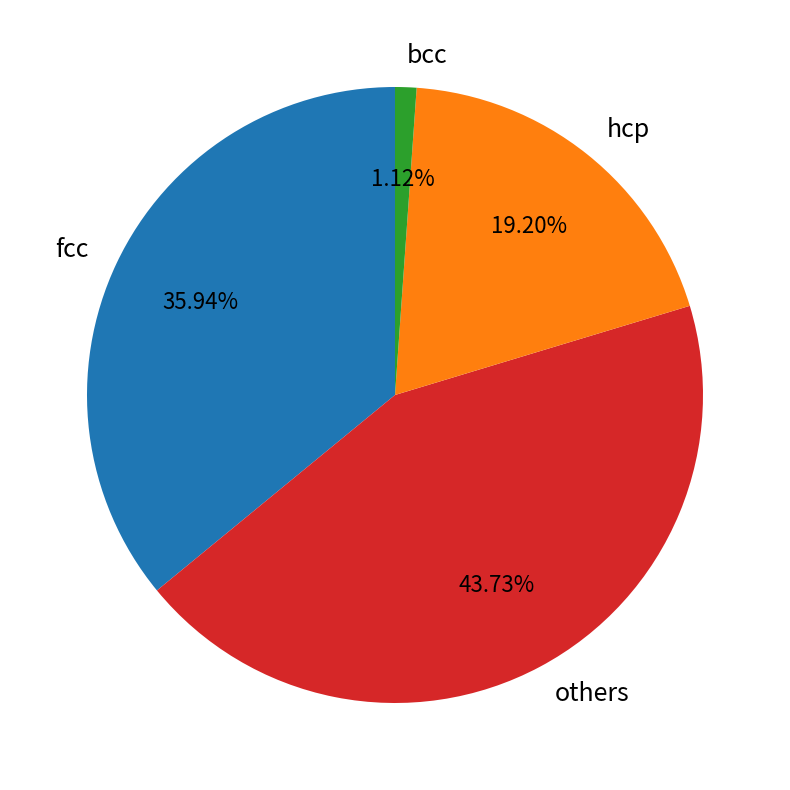

Is there any slice that represents more than half of the pie?

No